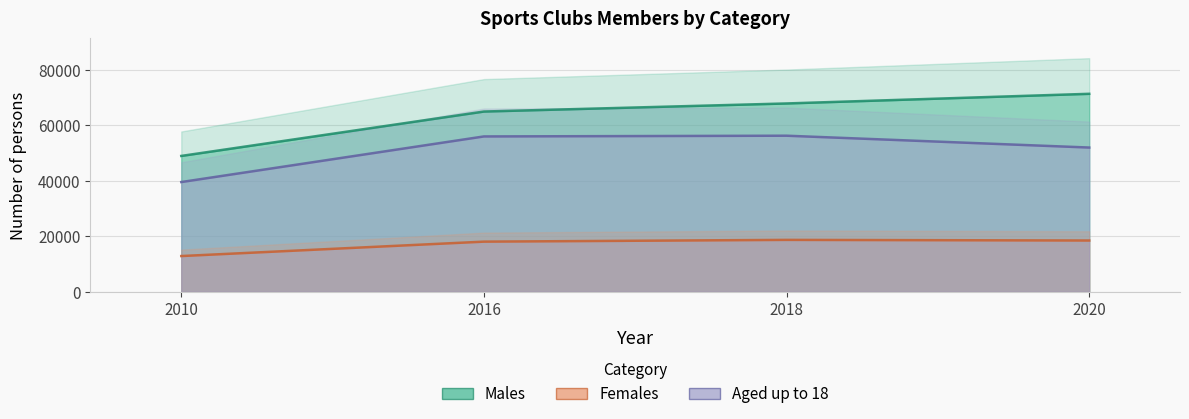

Which series has the widest spread of values?

Males